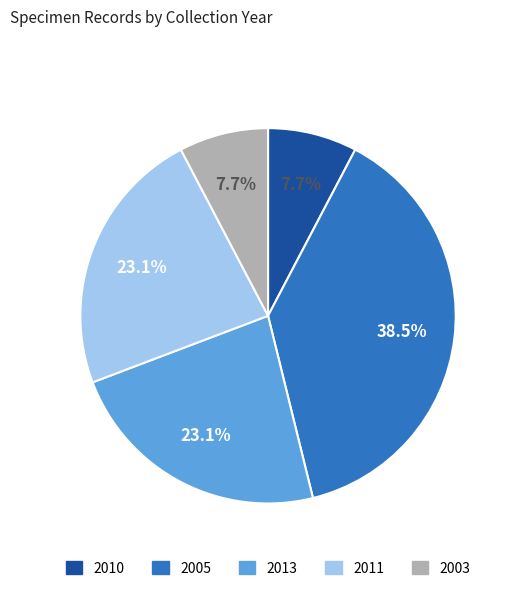

How many slices are in this pie chart?

5